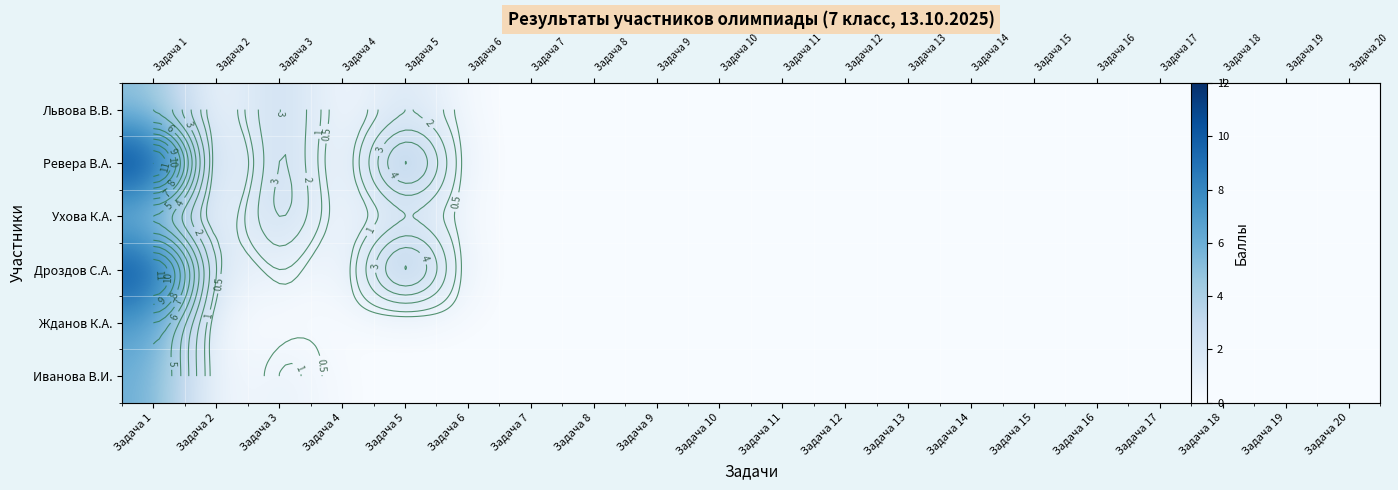

How many data points does each series have?

20